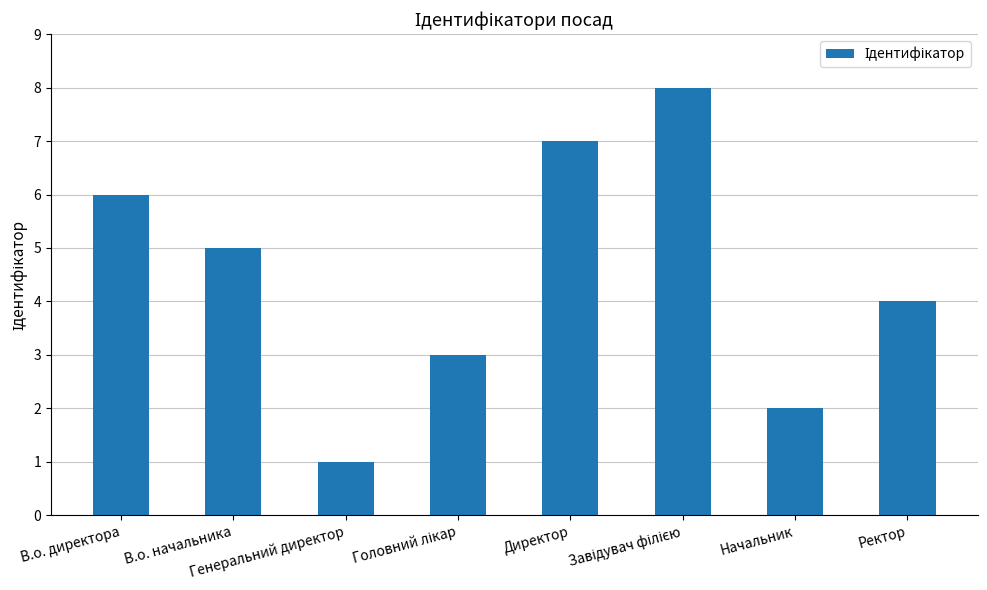

What is the sum of all values?

36